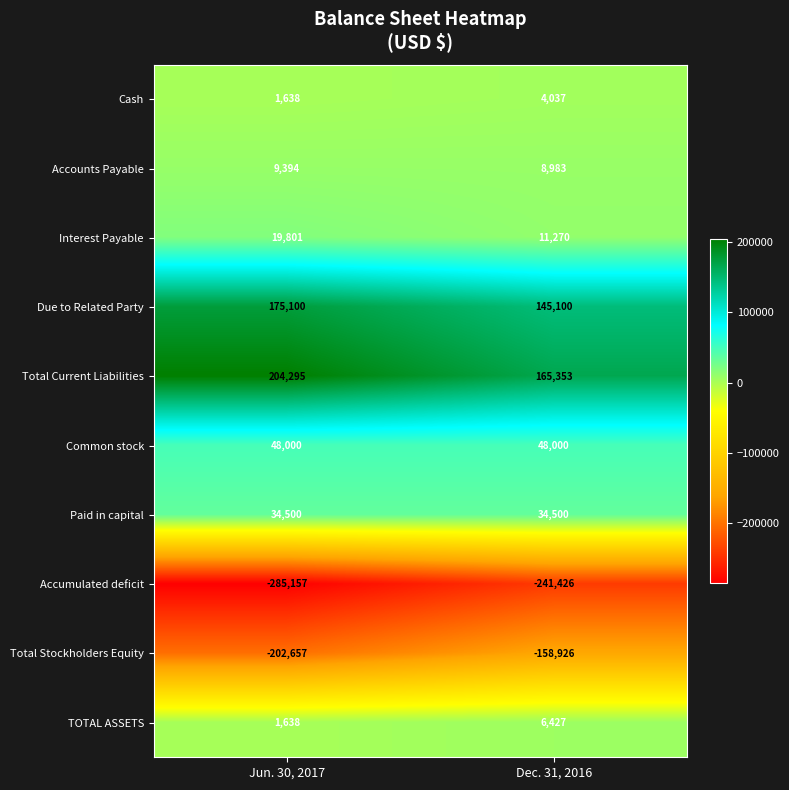

At which category is the sum across all series the highest?

Dec. 31, 2016